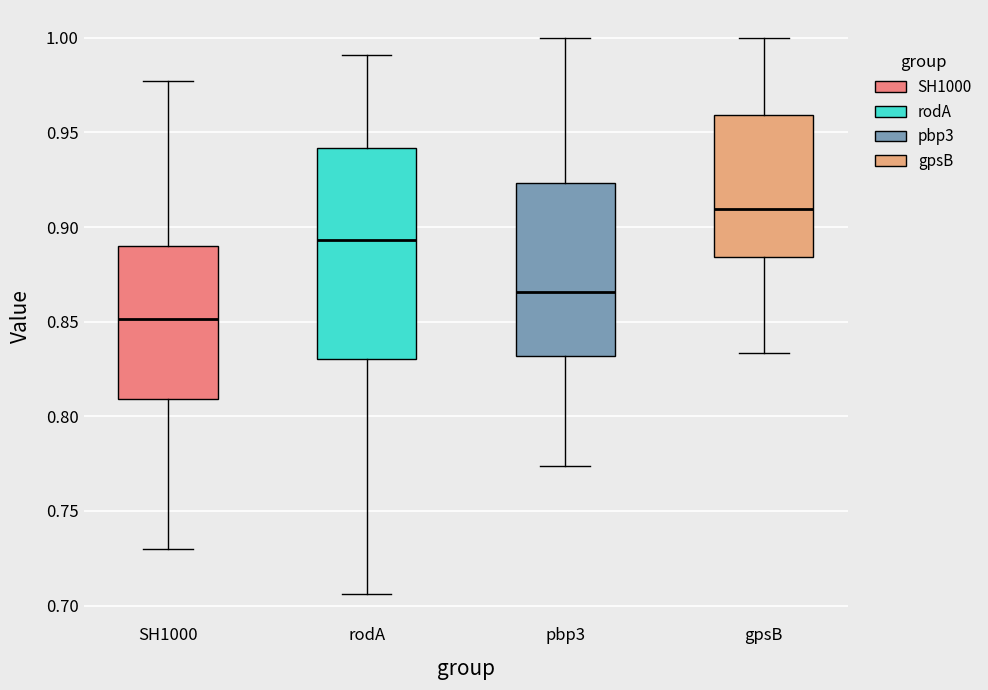

Reading left to right, transcribe this box plot: for each box, give where its median line is, the range the box spans, and where its two whiskers end, as read against the y-axis. The values are not printed on the chart, so give them approximately, as read against the axis.

SH1000: median 0.850, box 0.810 to 0.890, whiskers 0.730 to 0.975
rodA: median 0.895, box 0.830 to 0.940, whiskers 0.705 to 0.990
pbp3: median 0.865, box 0.830 to 0.925, whiskers 0.775 to 1.000
gpsB: median 0.910, box 0.885 to 0.960, whiskers 0.835 to 1.000